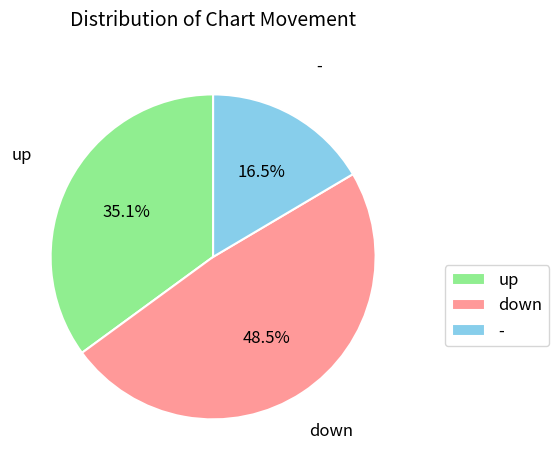

How many segments does this pie chart have?

3